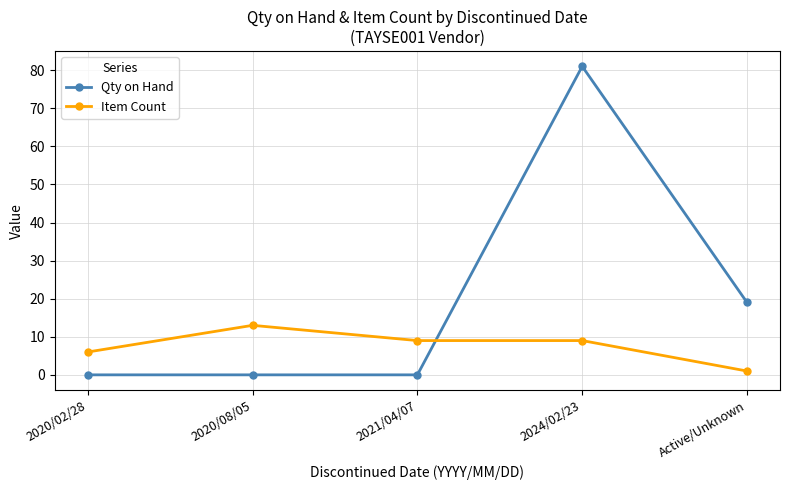

What are all the series names shown in the legend?

Qty on Hand, Item Count